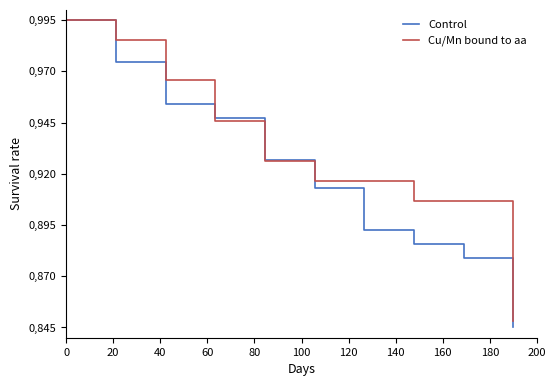

True or false: Control and Cu/Mn bound to aa intersect in this chart.

True